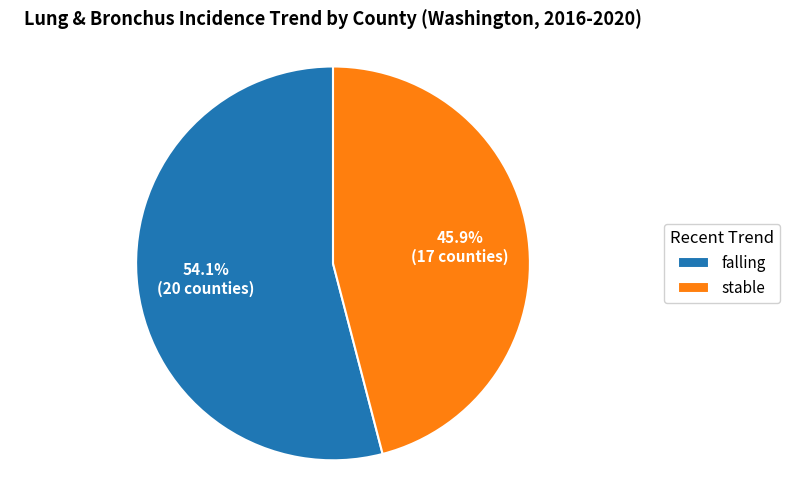

Does stable represent more than half of the total?

No